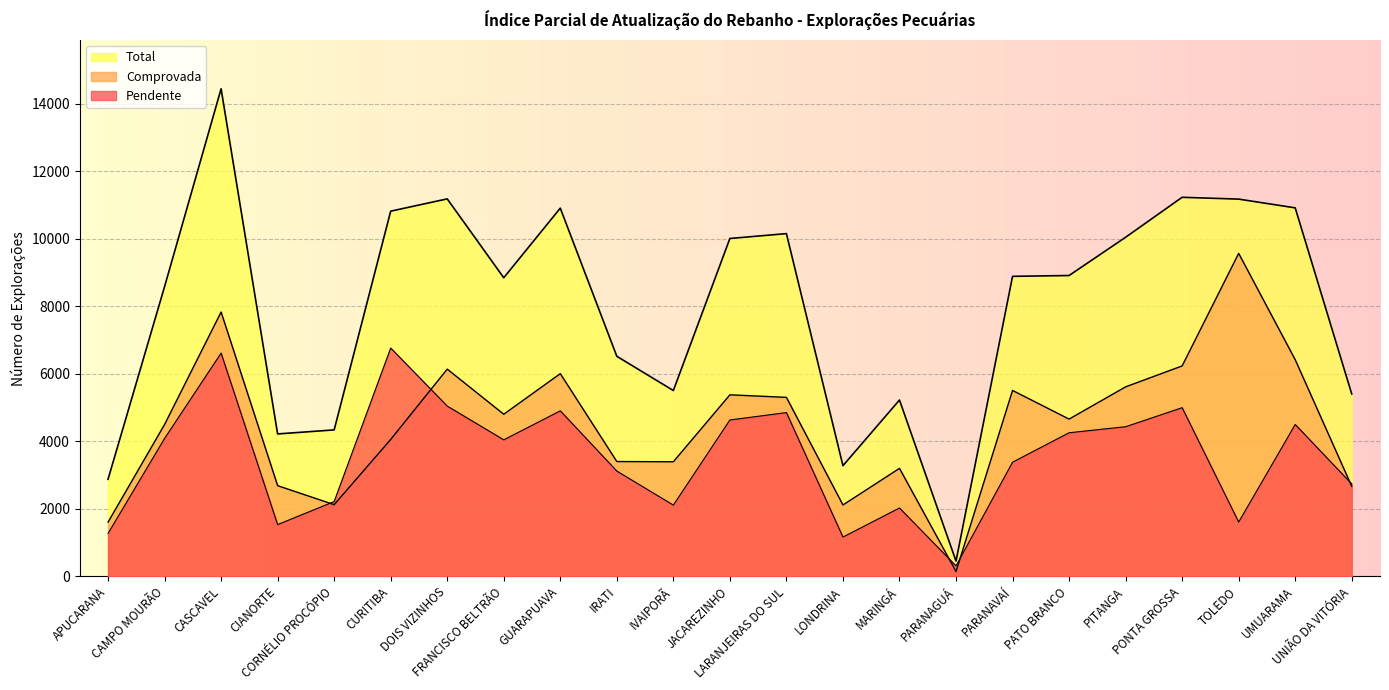

What is the difference between the Pendente values at PITANGA and CIANORTE?

2898